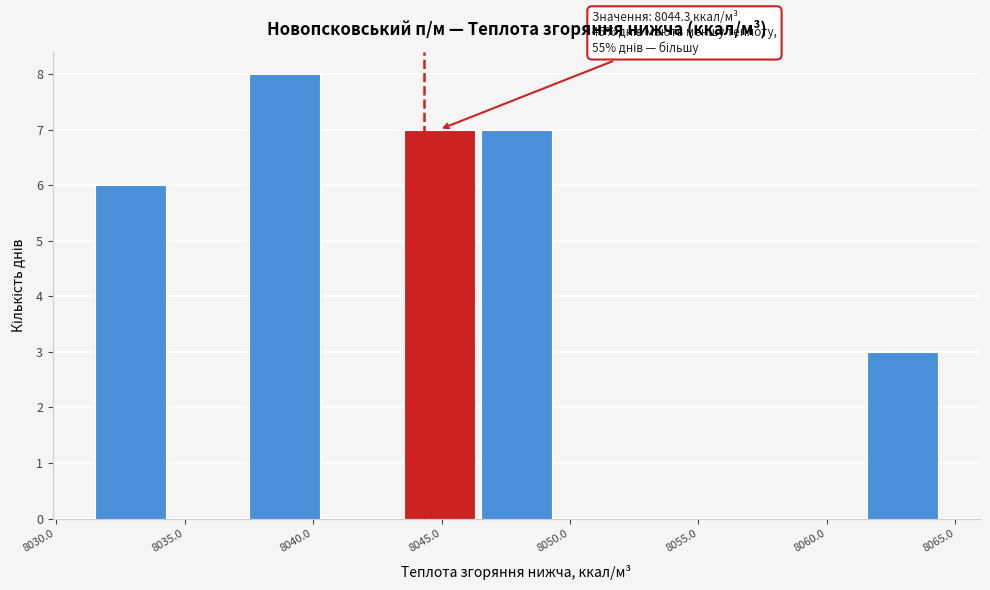

Which range on the x-axis has the tallest bar?

8037.5 to 8040.5